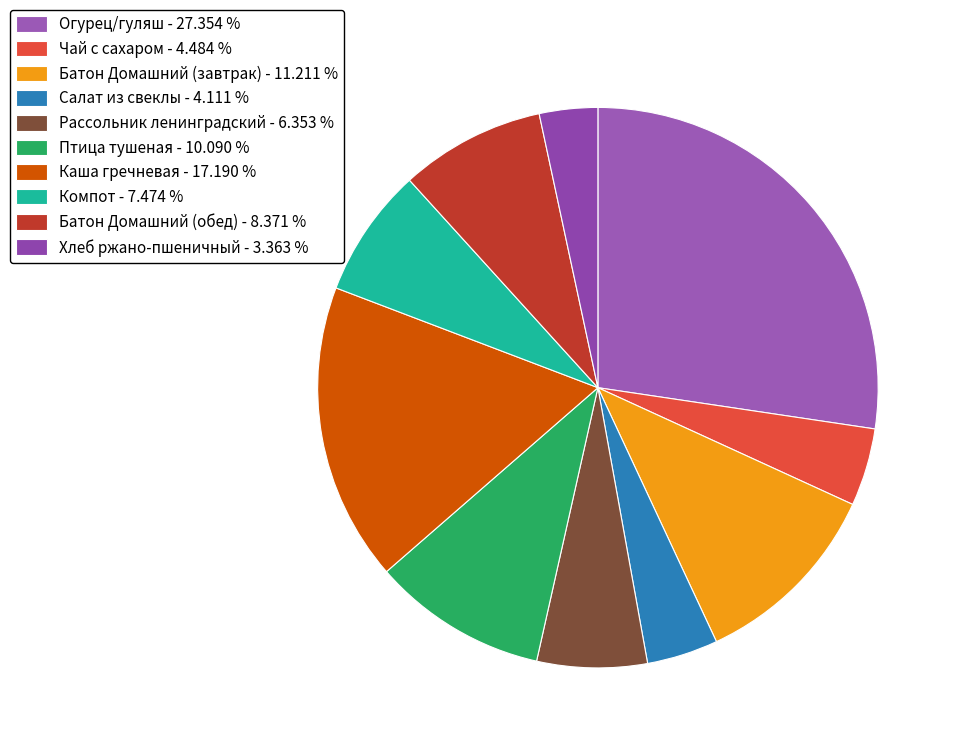

Rank the categories by value from lowest to highest.

Хлеб ржано-пшеничный, Салат из свеклы, Чай с сахаром, Рассольник ленинградский, Компот, Батон Домашний (обед), Птица тушеная, Батон Домашний (завтрак), Каша гречневая, Огурец/гуляш